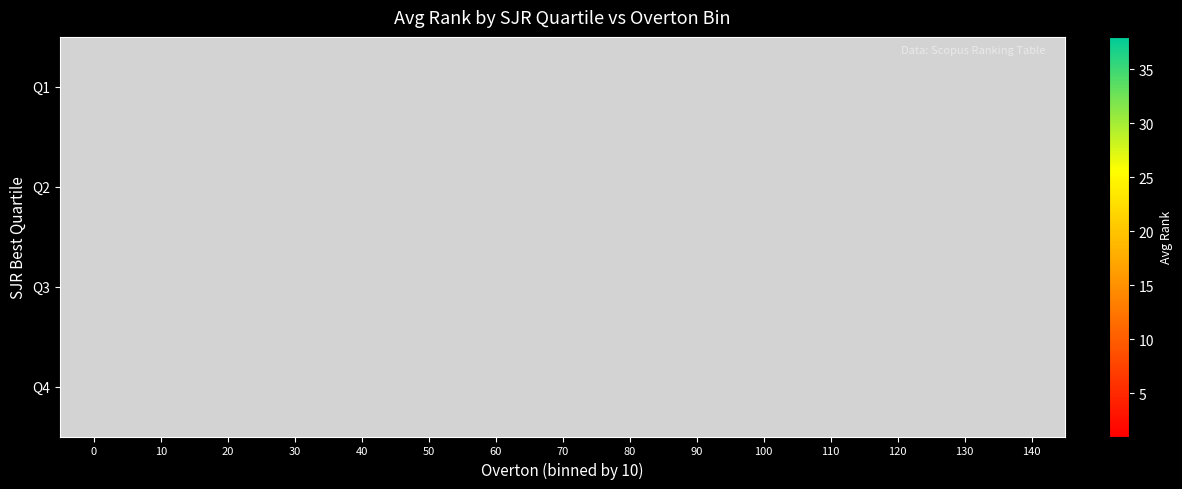

Count the number of data series in this chart.

4